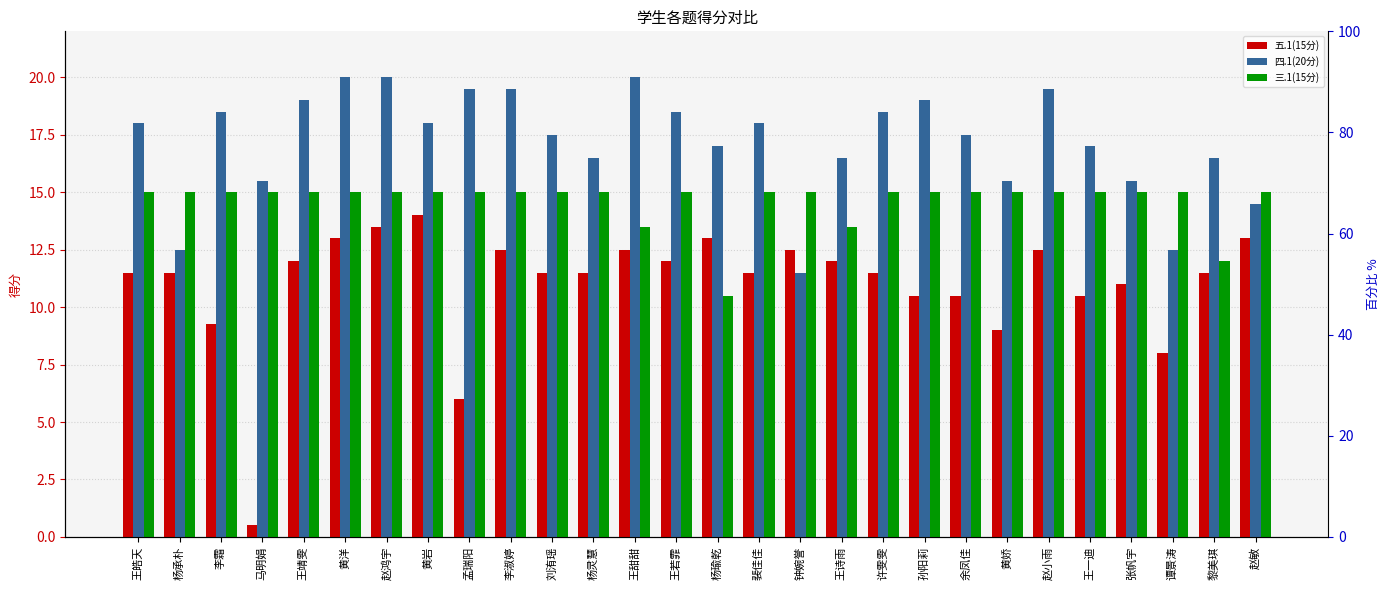

How many data points in 四.1(20分) are less than 18?

14